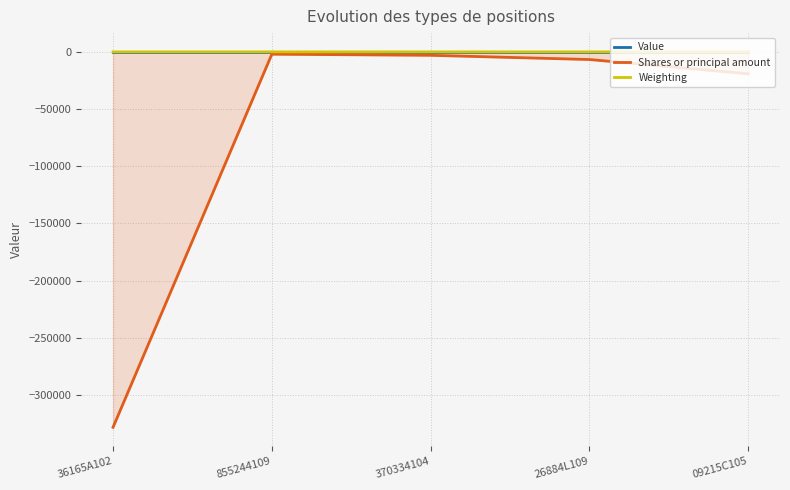

True or false: Shares or principal amount and Weighting intersect in this chart.

False